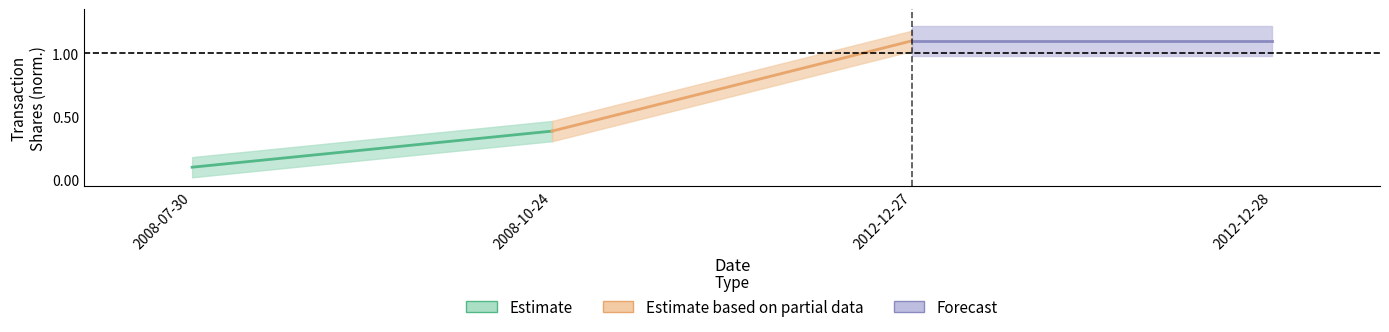

Is this an area chart (filled region under the line)?

No